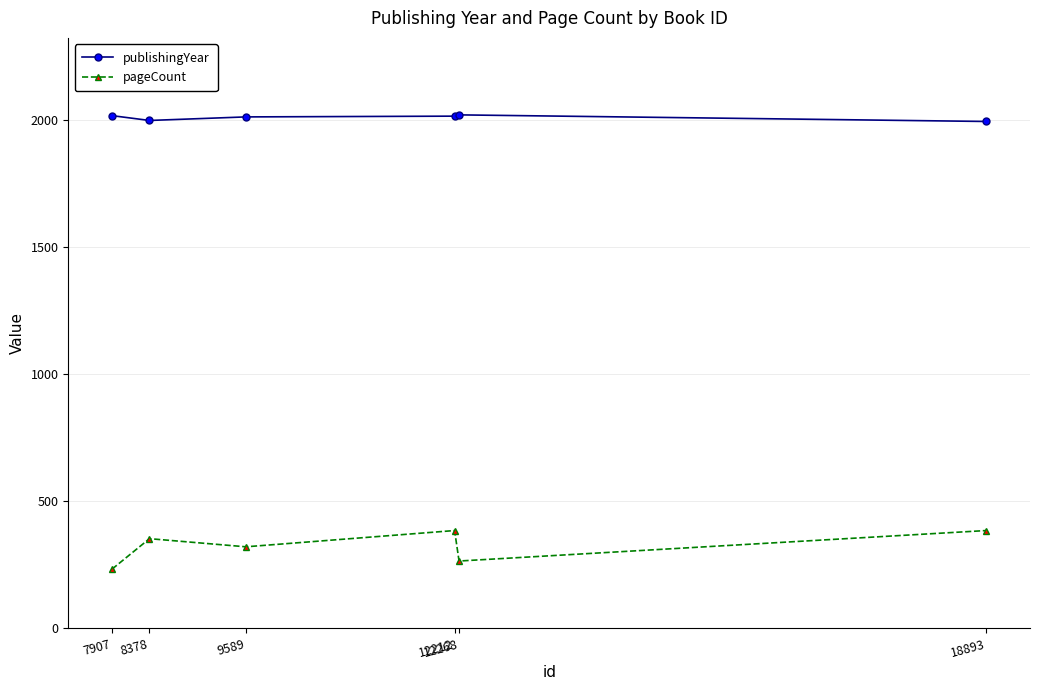

What is the approximate value of publishingYear at 8378, to the nearest 5?

2000